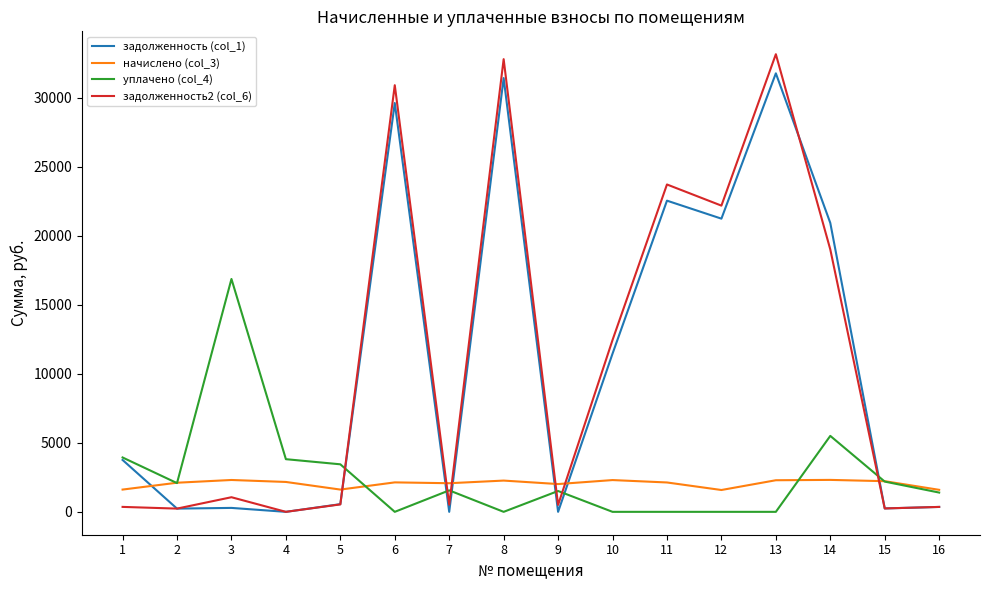

True or false: уплачено (col_4) and задолженность2 (col_6) intersect in this chart.

True